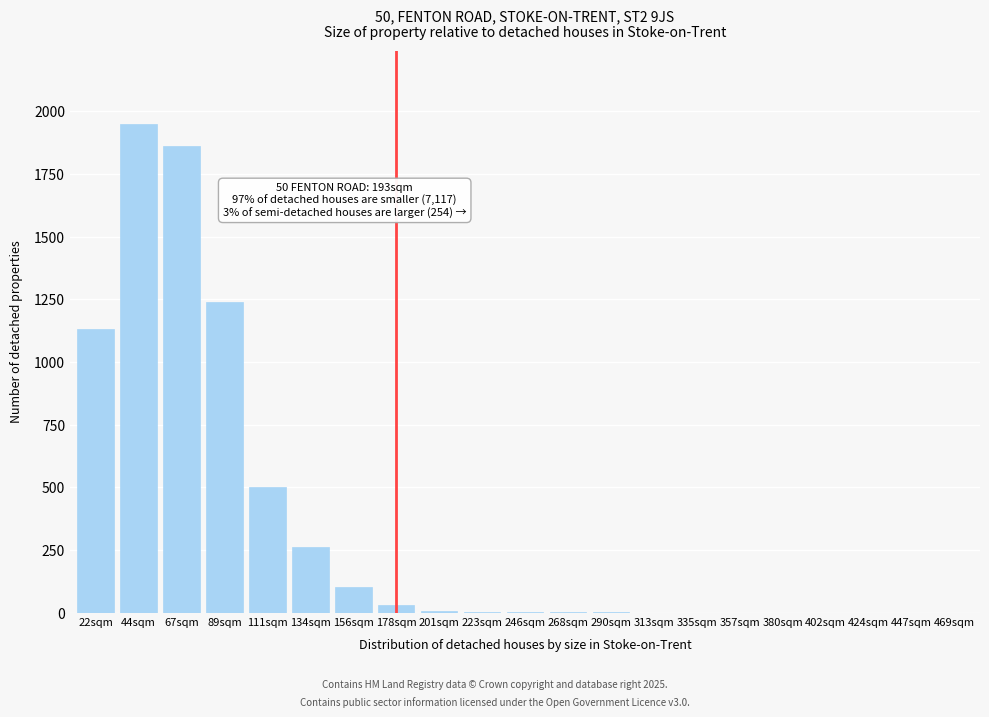

At which label is the value closest to 975?

22sqm